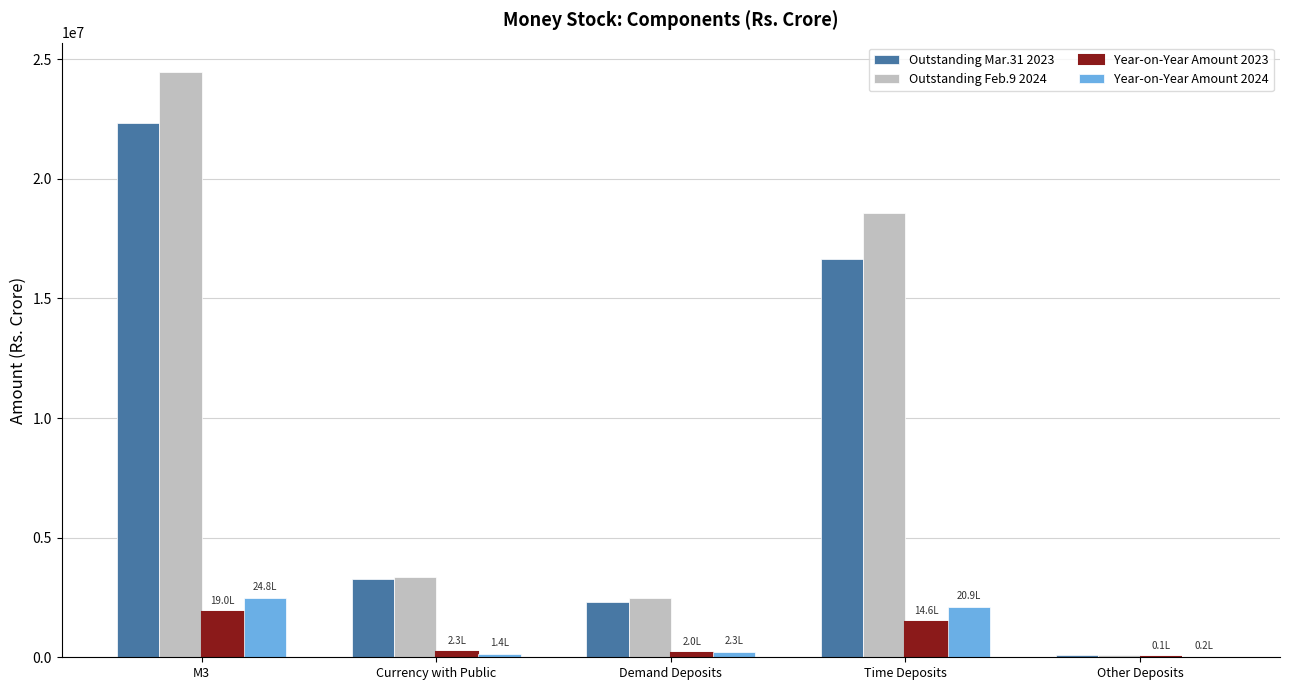

At which category is the sum across all series the highest?

M3